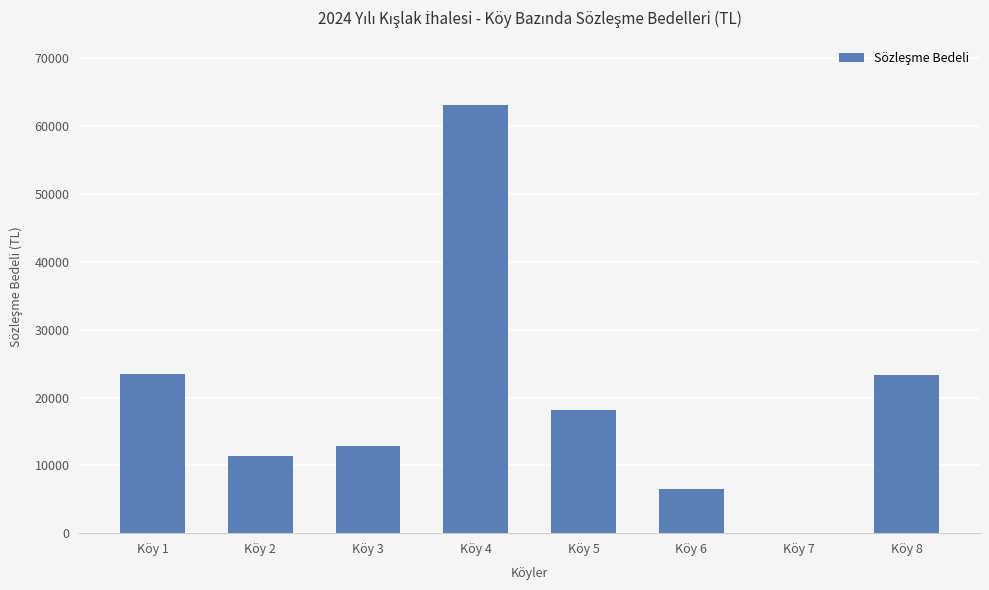

Is it true that the value at Köy 8 is 11244?

False